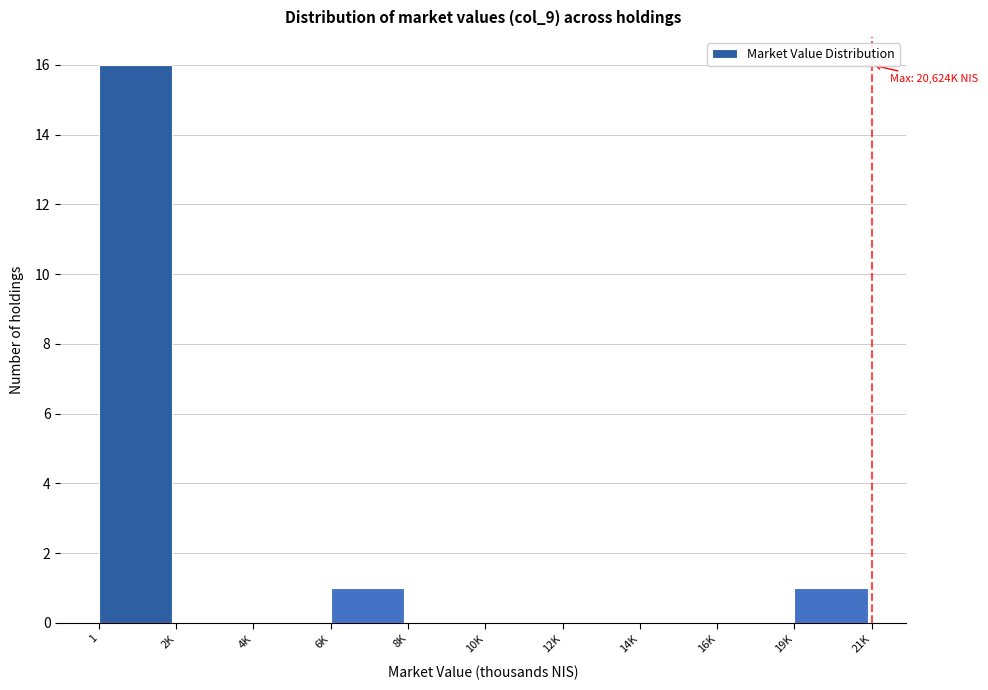

Reading left to right, what are all the values shown in this chart?

1=16	2K=0	4K=0	6K=1	8K=0	10K=0	12K=0	14K=0	16K=0	19K=1